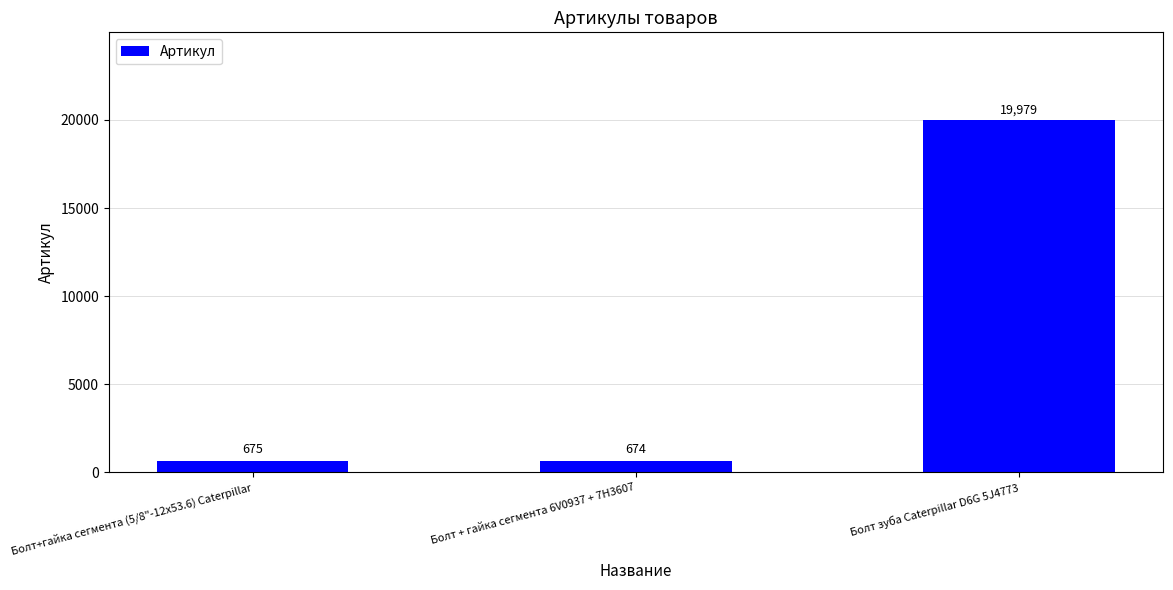

Approximately how many times larger is the value at Болт зуба Caterpillar D6G 5J4773 compared to Болт + гайка сегмента 6V0937 + 7H3607?

29.6